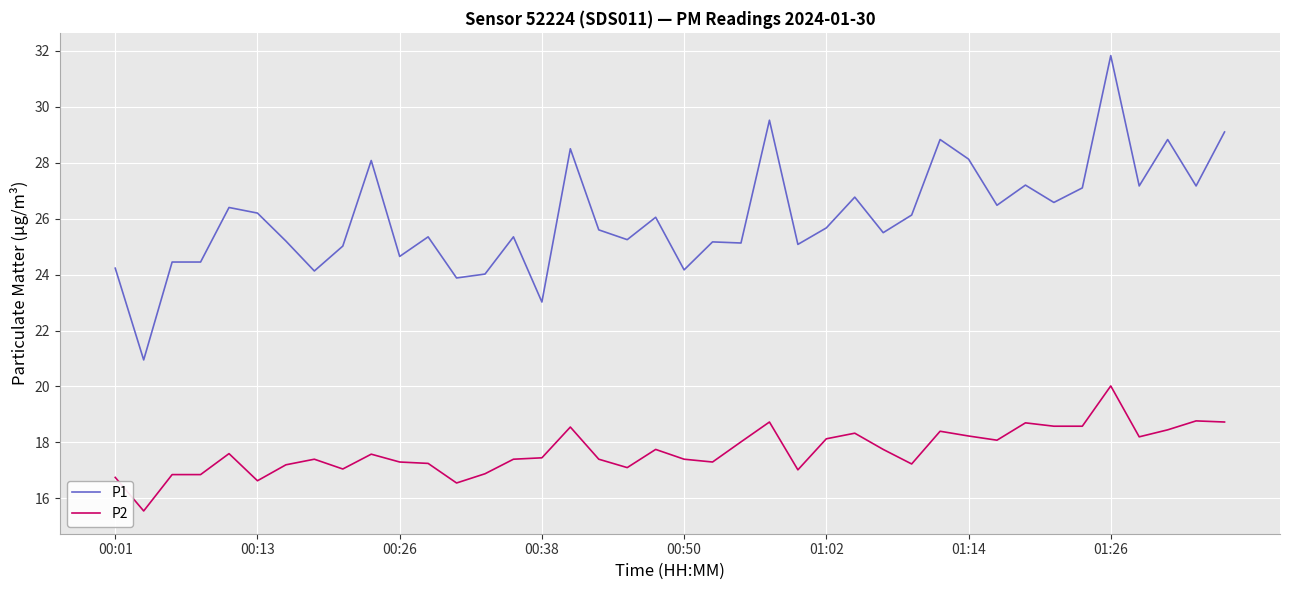

True or false: P2 and P1 intersect in this chart.

False